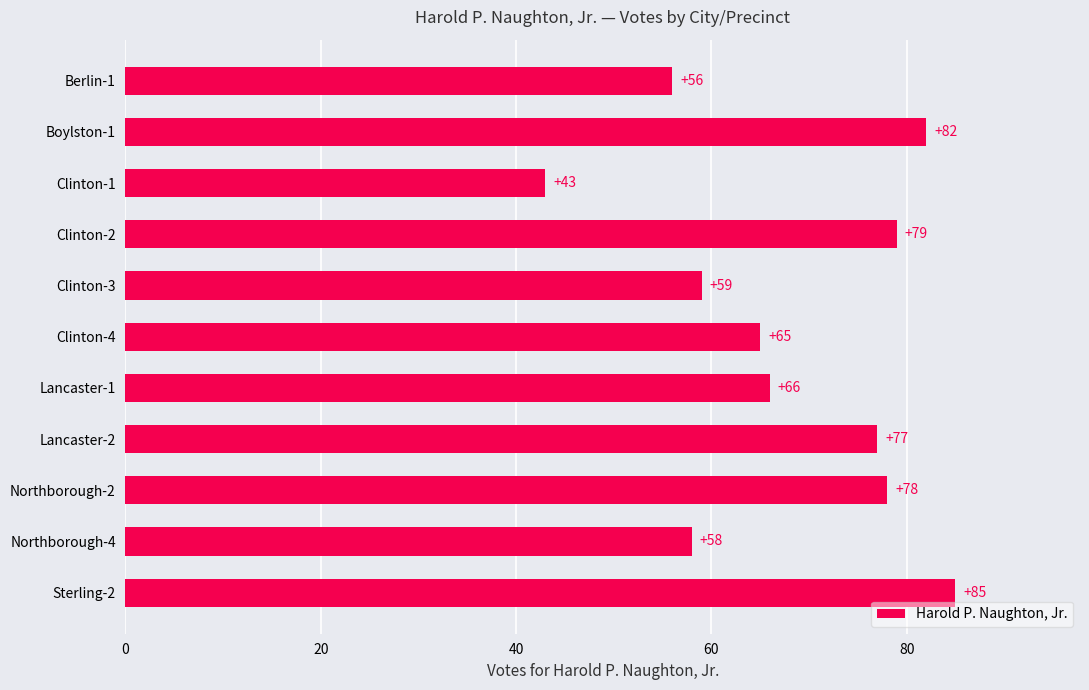

How many series are shown in this chart?

1